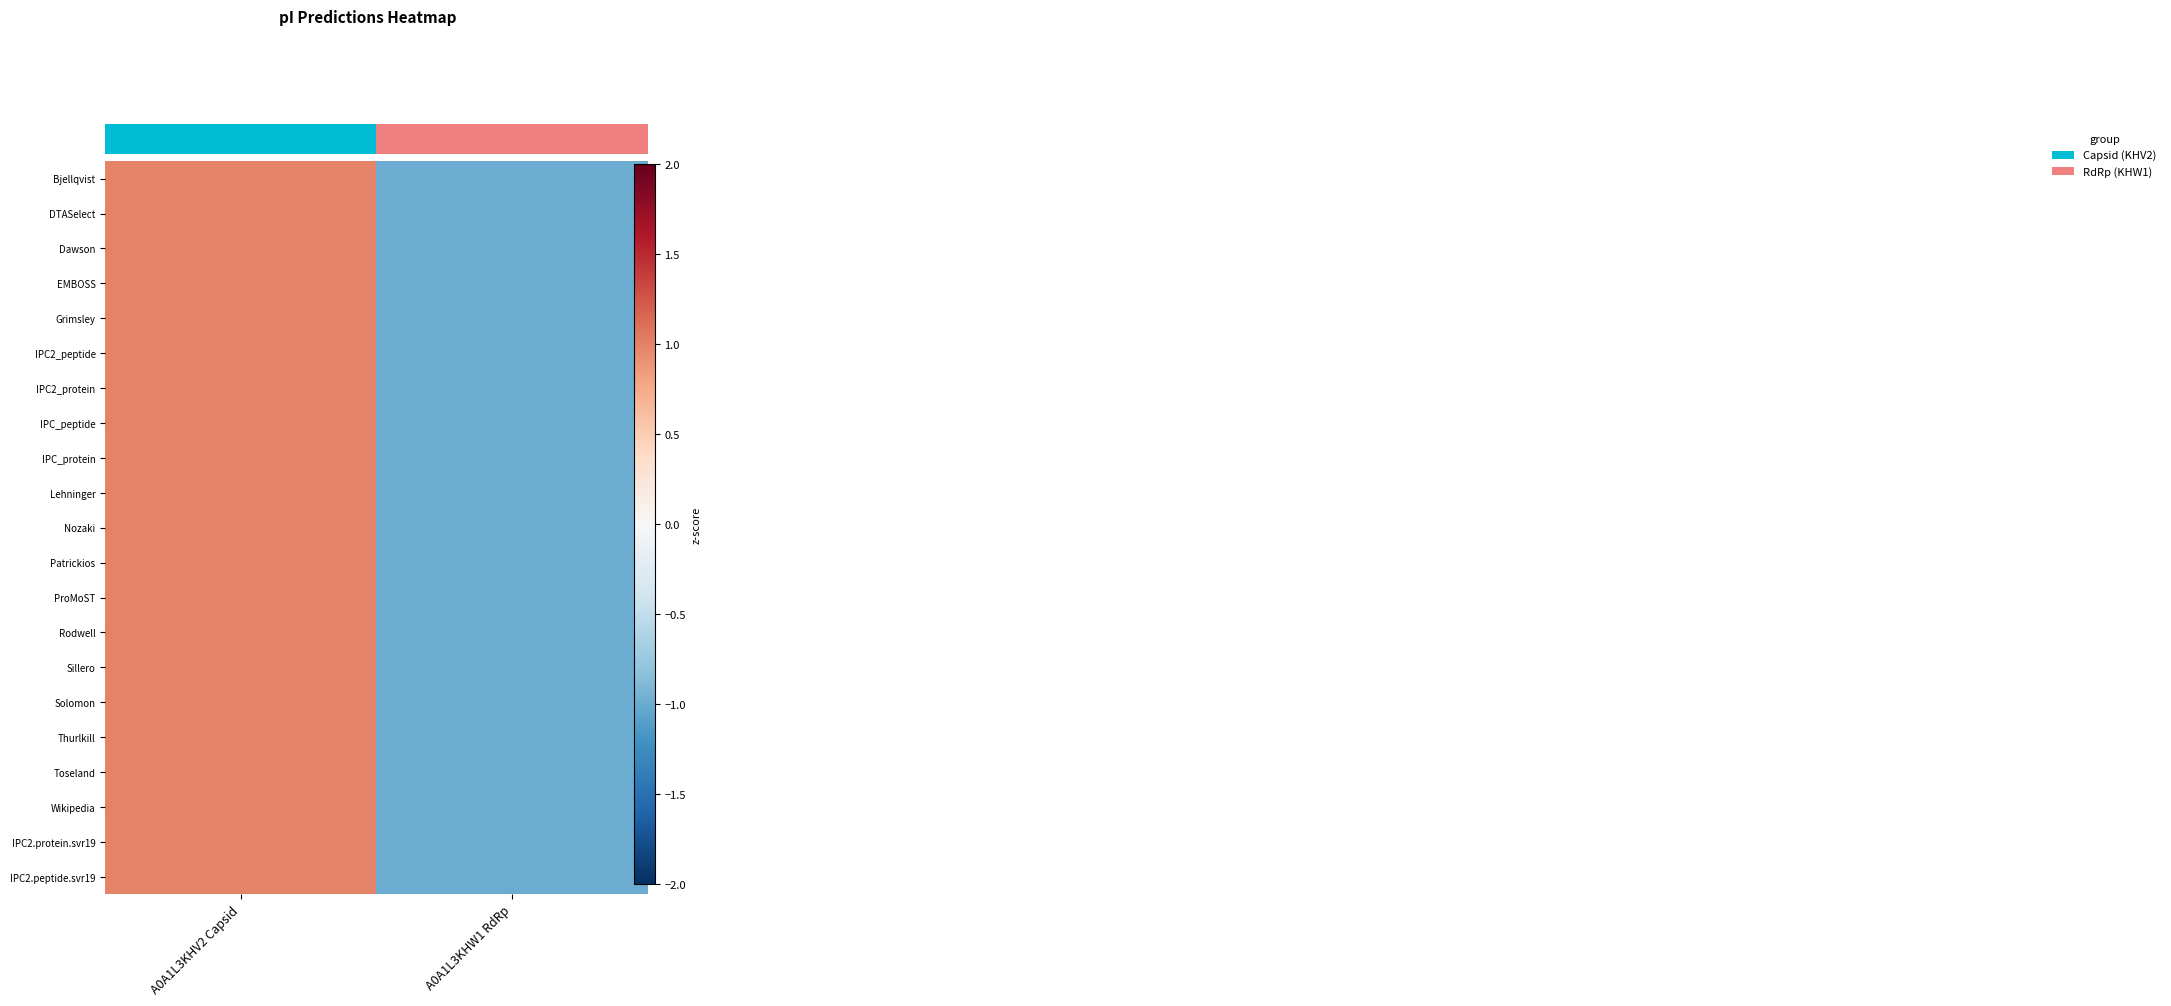

Reading left to right, transcribe all the data shown in this chart.

Bjellqvist: A0A1L3KHV2 Capsid=1.0	A0A1L3KHW1 RdRp=-1.0
DTASelect: A0A1L3KHV2 Capsid=1.0	A0A1L3KHW1 RdRp=-1.0
Dawson: A0A1L3KHV2 Capsid=1.0	A0A1L3KHW1 RdRp=-1.0
EMBOSS: A0A1L3KHV2 Capsid=1.0	A0A1L3KHW1 RdRp=-1.0
Grimsley: A0A1L3KHV2 Capsid=1.0	A0A1L3KHW1 RdRp=-1.0
IPC2_peptide: A0A1L3KHV2 Capsid=1.0	A0A1L3KHW1 RdRp=-1.0
IPC2_protein: A0A1L3KHV2 Capsid=1.0	A0A1L3KHW1 RdRp=-1.0
IPC_peptide: A0A1L3KHV2 Capsid=1.0	A0A1L3KHW1 RdRp=-1.0
IPC_protein: A0A1L3KHV2 Capsid=1.0	A0A1L3KHW1 RdRp=-1.0
Lehninger: A0A1L3KHV2 Capsid=1.0	A0A1L3KHW1 RdRp=-1.0
Nozaki: A0A1L3KHV2 Capsid=1.0	A0A1L3KHW1 RdRp=-1.0
Patrickios: A0A1L3KHV2 Capsid=1.0	A0A1L3KHW1 RdRp=-1.0
ProMoST: A0A1L3KHV2 Capsid=1.0	A0A1L3KHW1 RdRp=-1.0
Rodwell: A0A1L3KHV2 Capsid=1.0	A0A1L3KHW1 RdRp=-1.0
Sillero: A0A1L3KHV2 Capsid=1.0	A0A1L3KHW1 RdRp=-1.0
Solomon: A0A1L3KHV2 Capsid=1.0	A0A1L3KHW1 RdRp=-1.0
Thurlkill: A0A1L3KHV2 Capsid=1.0	A0A1L3KHW1 RdRp=-1.0
Toseland: A0A1L3KHV2 Capsid=1.0	A0A1L3KHW1 RdRp=-1.0
Wikipedia: A0A1L3KHV2 Capsid=1.0	A0A1L3KHW1 RdRp=-1.0
IPC2.protein.svr19: A0A1L3KHV2 Capsid=1.0	A0A1L3KHW1 RdRp=-1.0
IPC2.peptide.svr19: A0A1L3KHV2 Capsid=1.0	A0A1L3KHW1 RdRp=-1.0